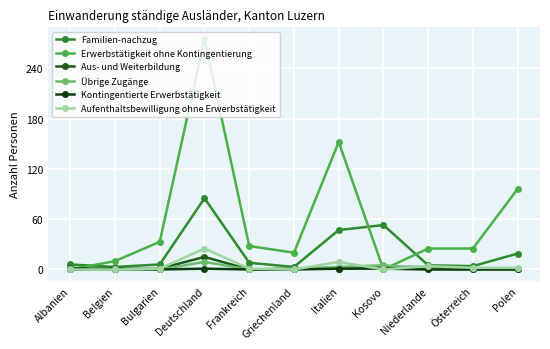

How many interior local peaks does the Erwerbstätigkeit ohne Kontingentierung series have?

2